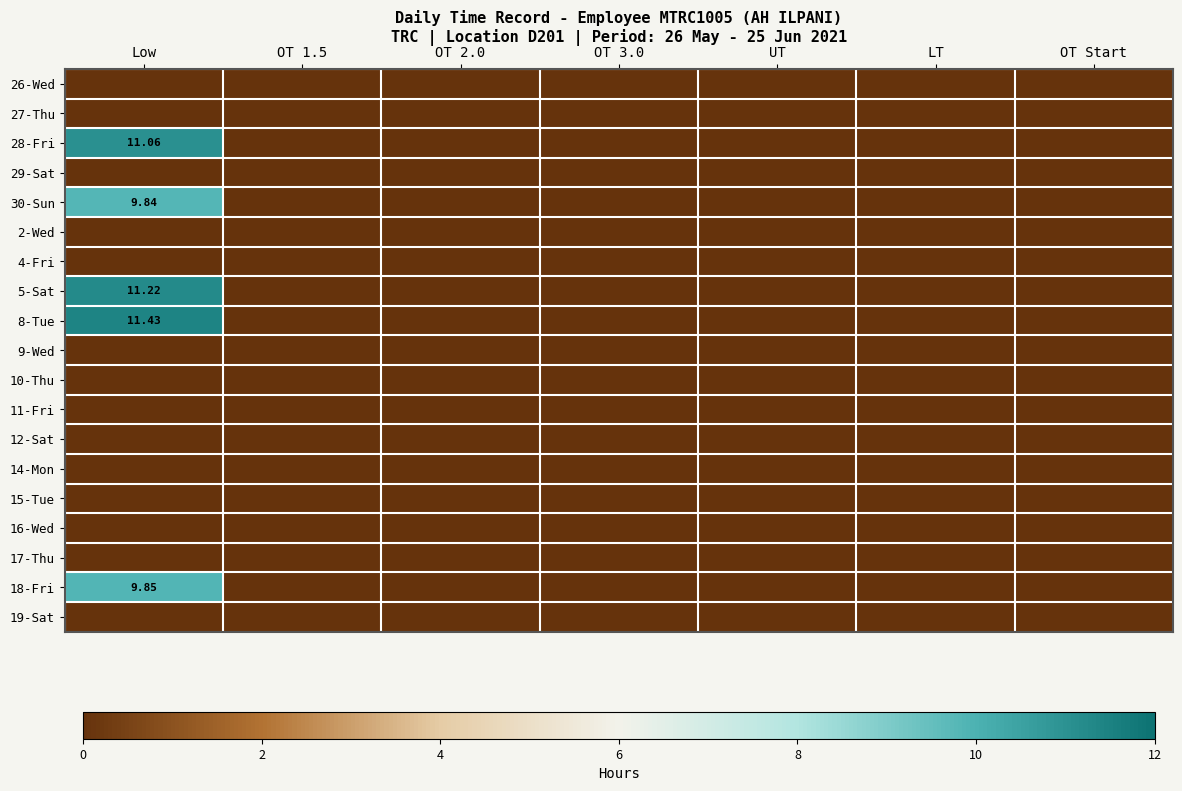

Between LT and OT 3.0, which is larger?

LT